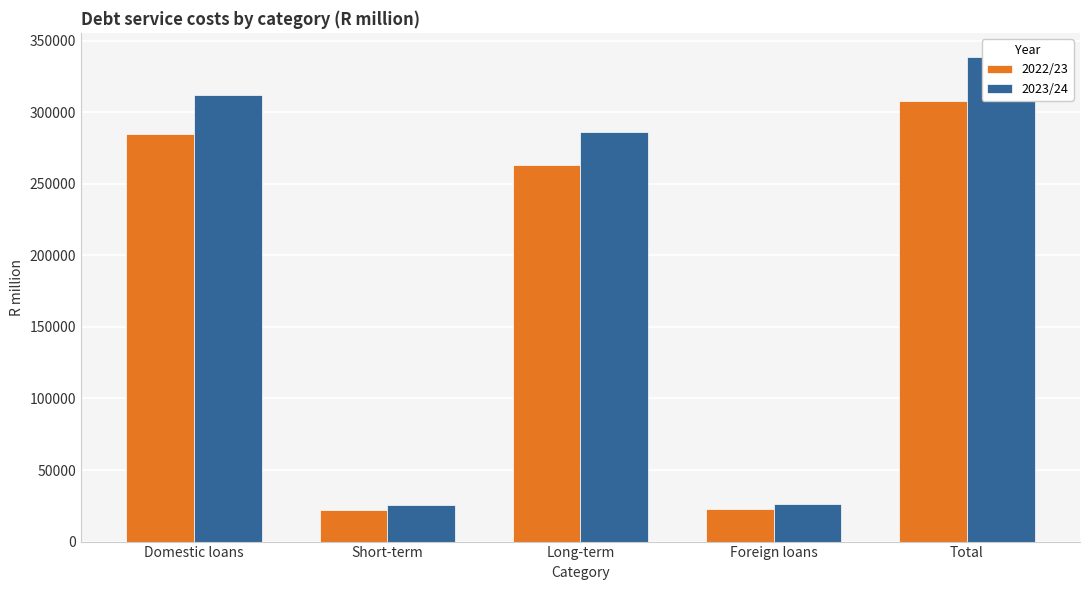

What is the spread (max minus min) of values at Total?

30578